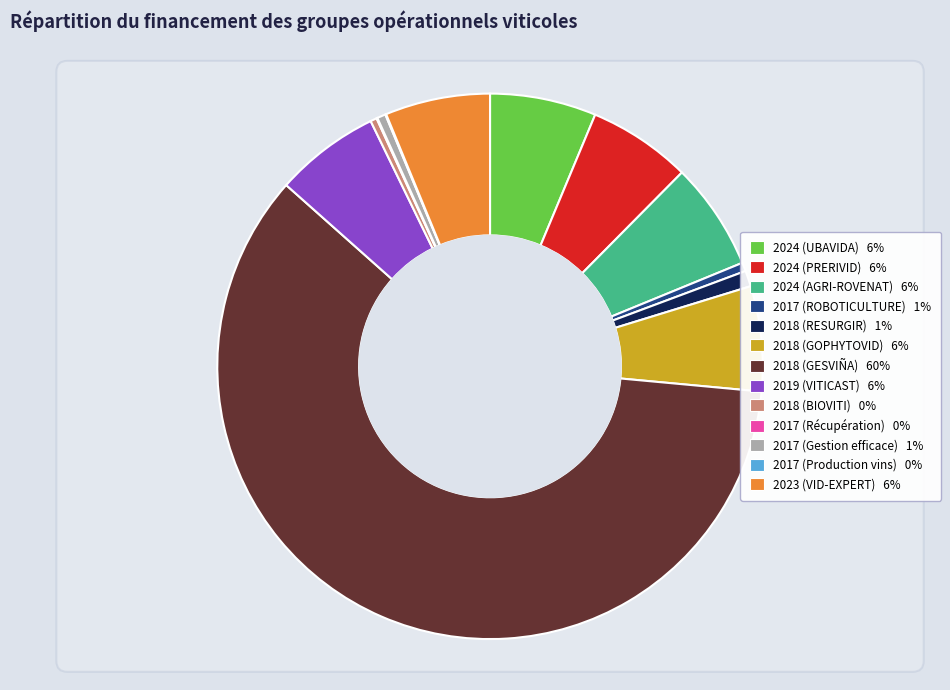

How many segments does this pie chart have?

13